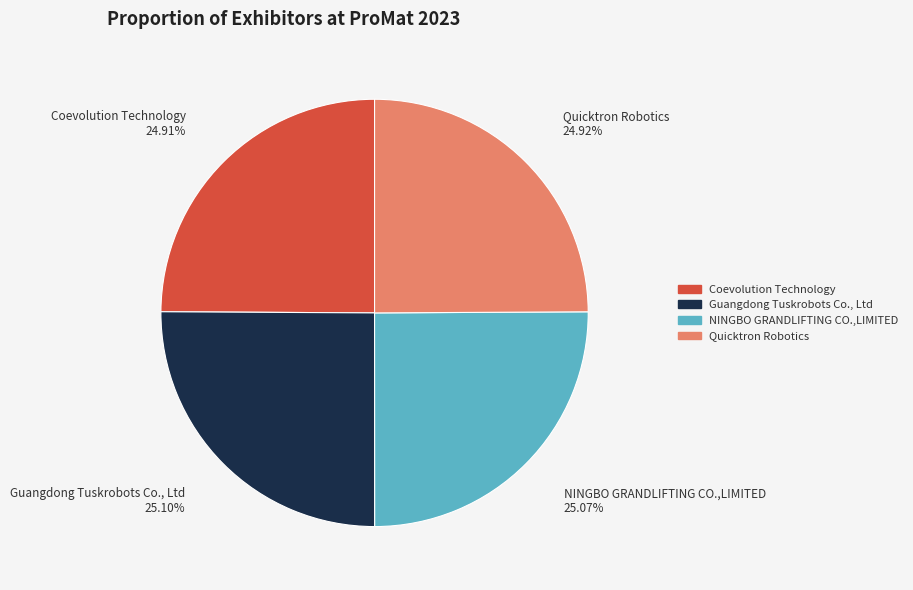

Rank the categories by value from highest to lowest.

Guangdong Tuskrobots Co., Ltd, NINGBO GRANDLIFTING CO.,LIMITED, Quicktron Robotics, Coevolution Technology